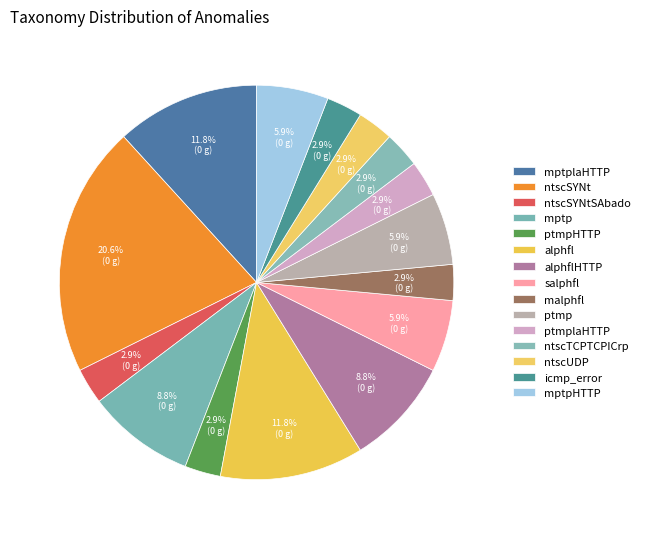

What percentage do ptmp and mptplaHTTP together represent?

17.6%